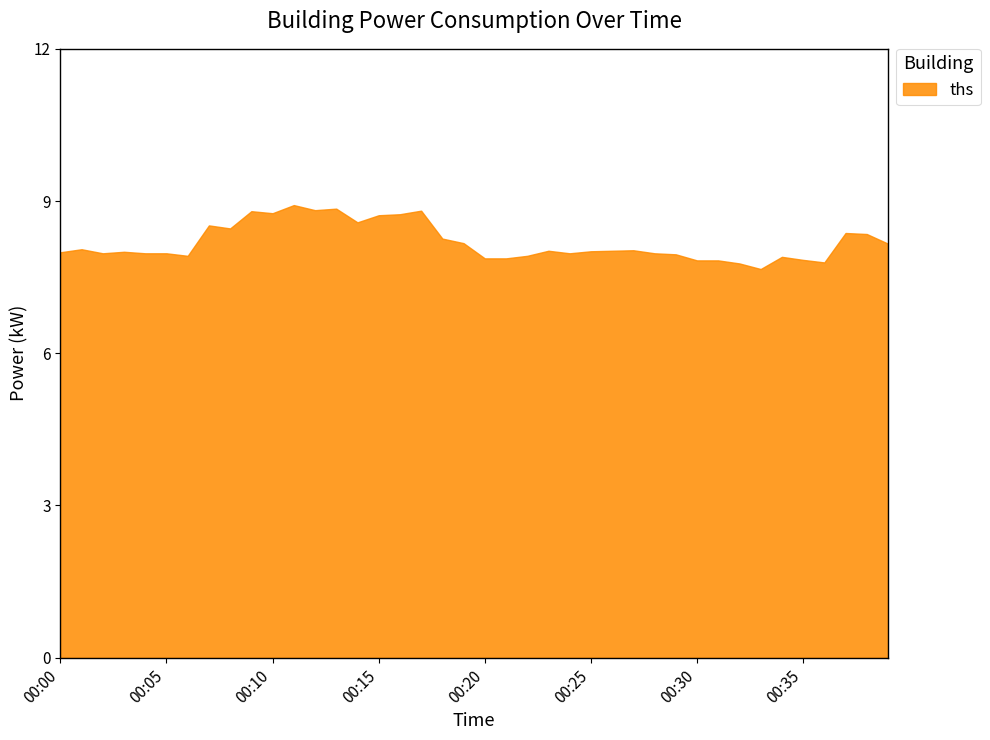

What is the change in value from 00:06 to 00:38?

+0.4